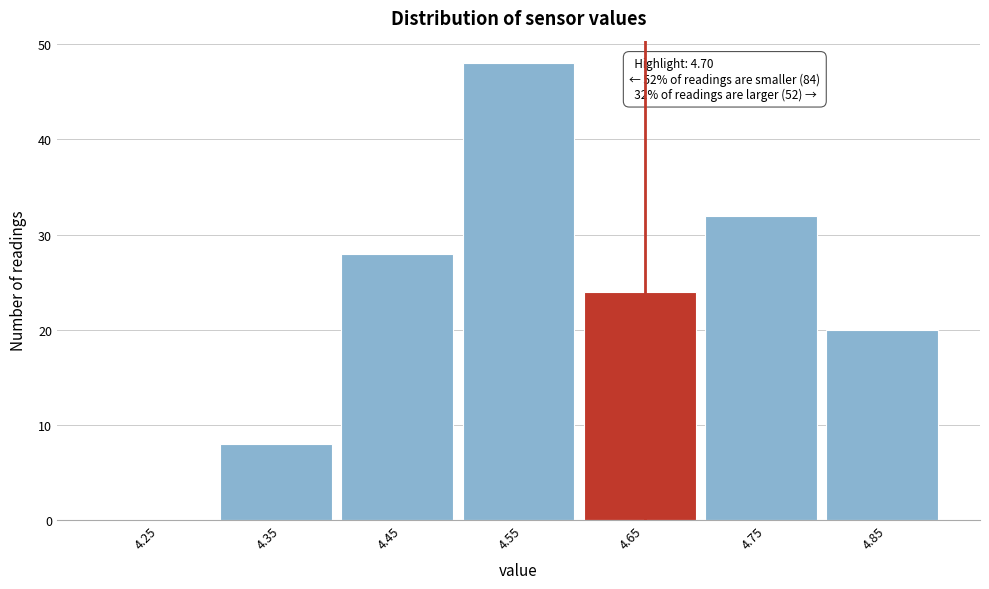

Reading left to right, what are all the values shown in this chart?

4.25=0	4.35=8	4.45=28	4.55=48	4.65=24	4.75=32	4.85=20